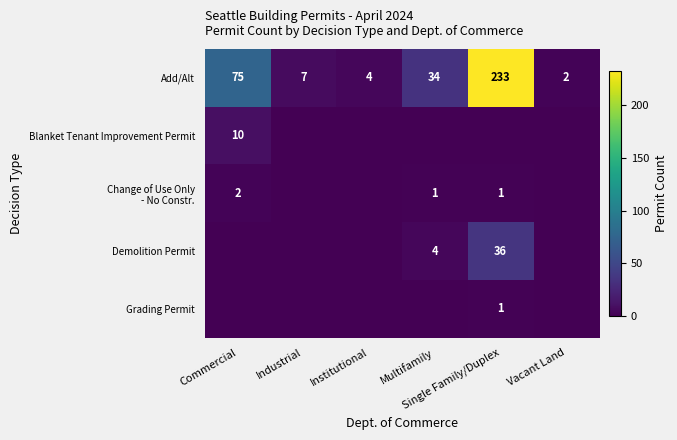

Count the Blanket Tenant Improvement Permit values in the range 0 to 1.

5